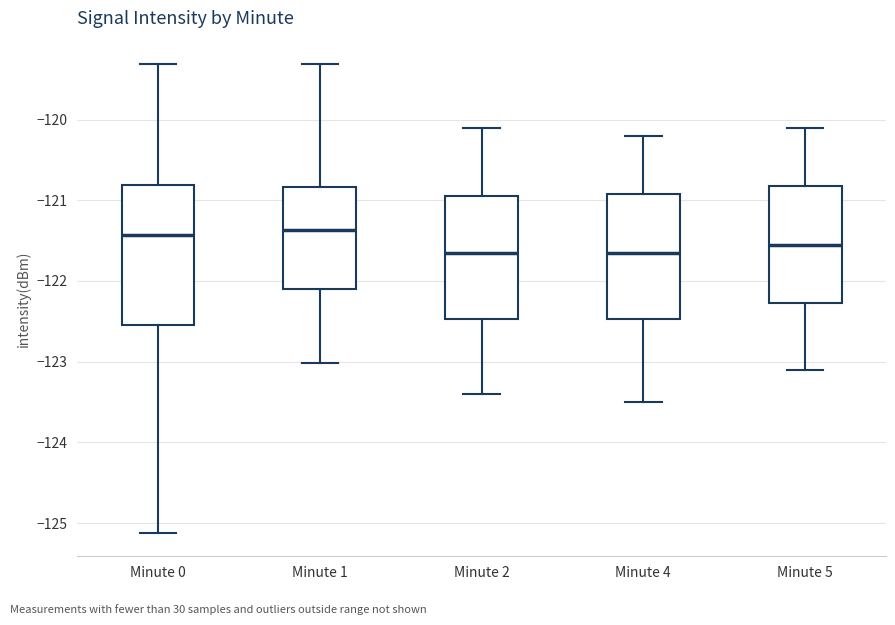

Comparing the boxes themselves (not the whiskers), which one is the tallest?

Minute 0